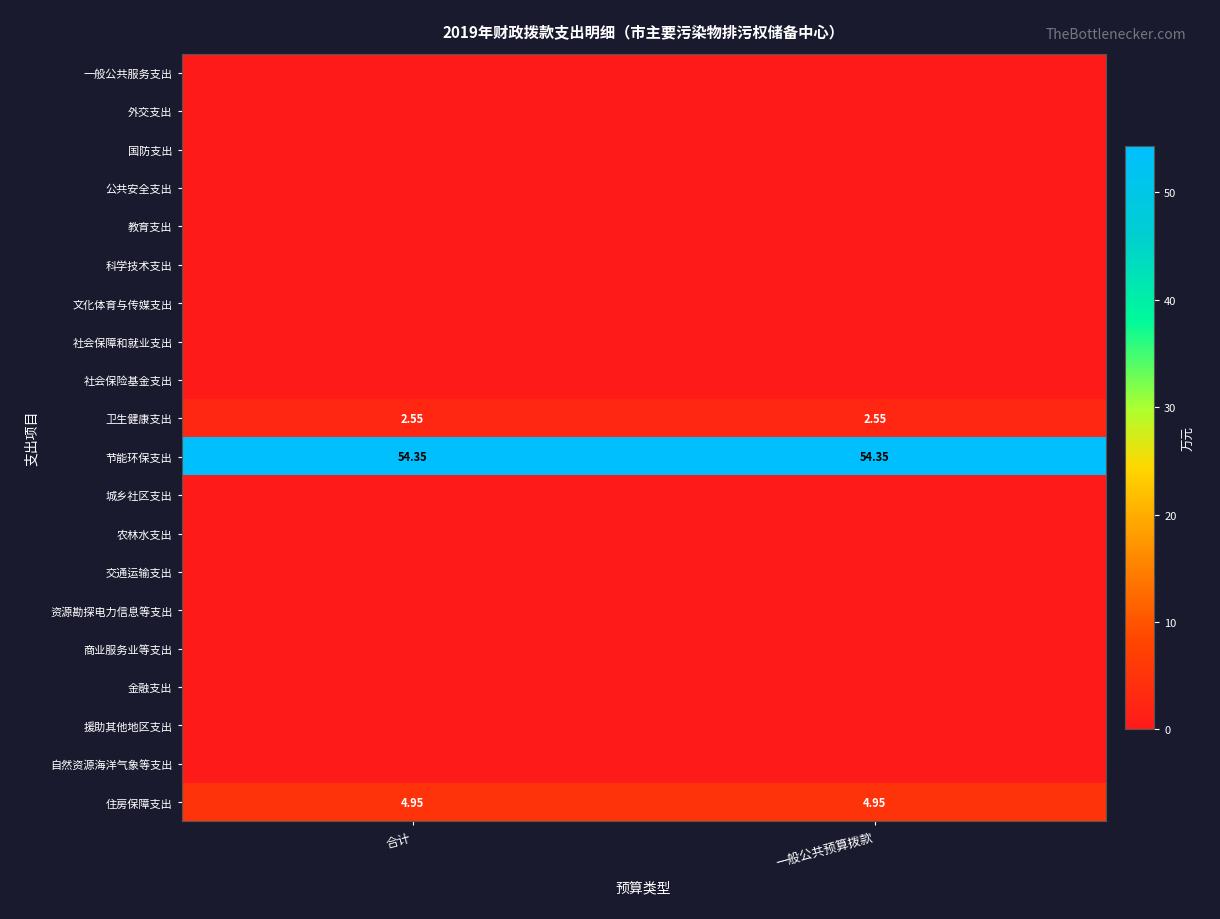

At which category is the sum across all series the highest?

合计